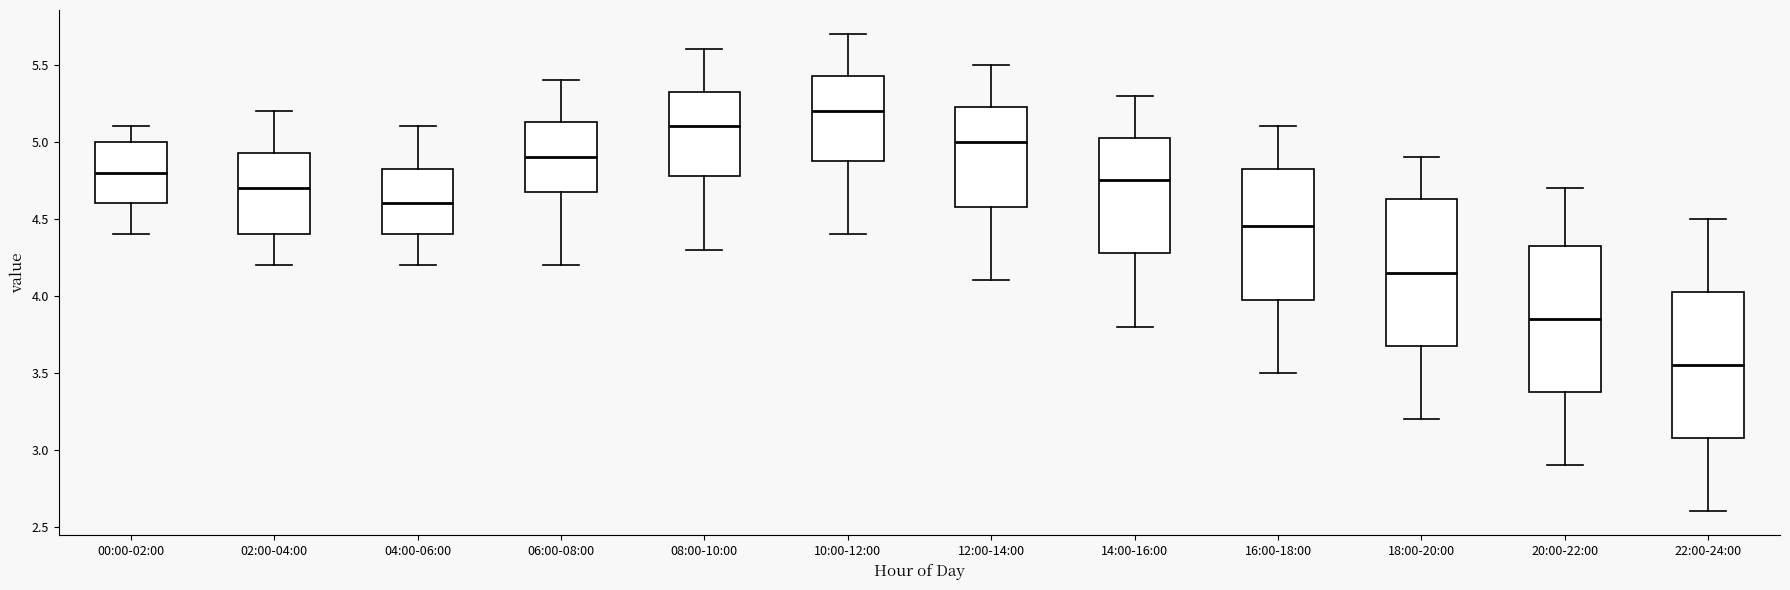

Reading left to right, transcribe this box plot: for each box, give where its median line is, the range the box spans, and where its two whiskers end, as read against the y-axis. The values are not printed on the chart, so give them approximately, as read against the axis.

00:00-02:00: median 4.80, box 4.60 to 5.00, whiskers 4.40 to 5.10
02:00-04:00: median 4.70, box 4.40 to 4.95, whiskers 4.20 to 5.20
04:00-06:00: median 4.60, box 4.40 to 4.85, whiskers 4.20 to 5.10
06:00-08:00: median 4.90, box 4.70 to 5.15, whiskers 4.20 to 5.40
08:00-10:00: median 5.10, box 4.80 to 5.35, whiskers 4.30 to 5.60
10:00-12:00: median 5.20, box 4.90 to 5.45, whiskers 4.40 to 5.70
12:00-14:00: median 5.00, box 4.60 to 5.25, whiskers 4.10 to 5.50
14:00-16:00: median 4.75, box 4.30 to 5.05, whiskers 3.80 to 5.30
16:00-18:00: median 4.45, box 4.00 to 4.85, whiskers 3.50 to 5.10
18:00-20:00: median 4.15, box 3.70 to 4.65, whiskers 3.20 to 4.90
20:00-22:00: median 3.85, box 3.40 to 4.35, whiskers 2.90 to 4.70
22:00-24:00: median 3.55, box 3.10 to 4.05, whiskers 2.60 to 4.50